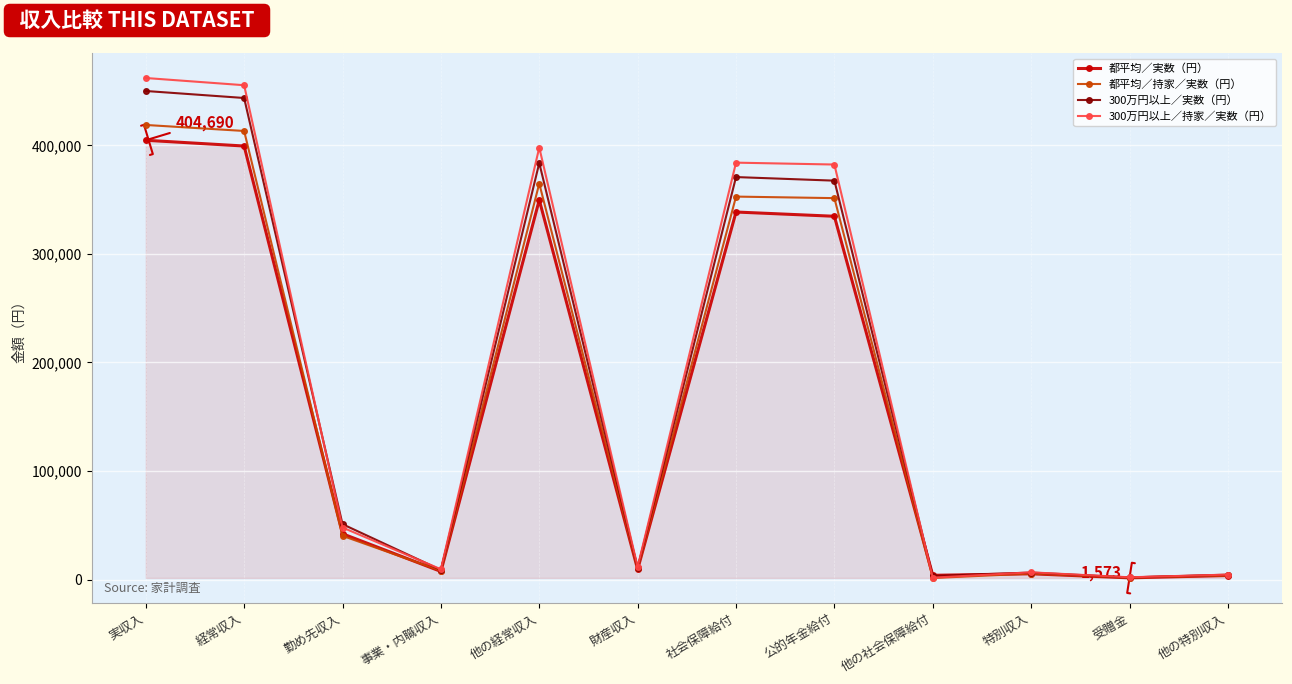

At how many categories does at least one series exceed 138099?

5